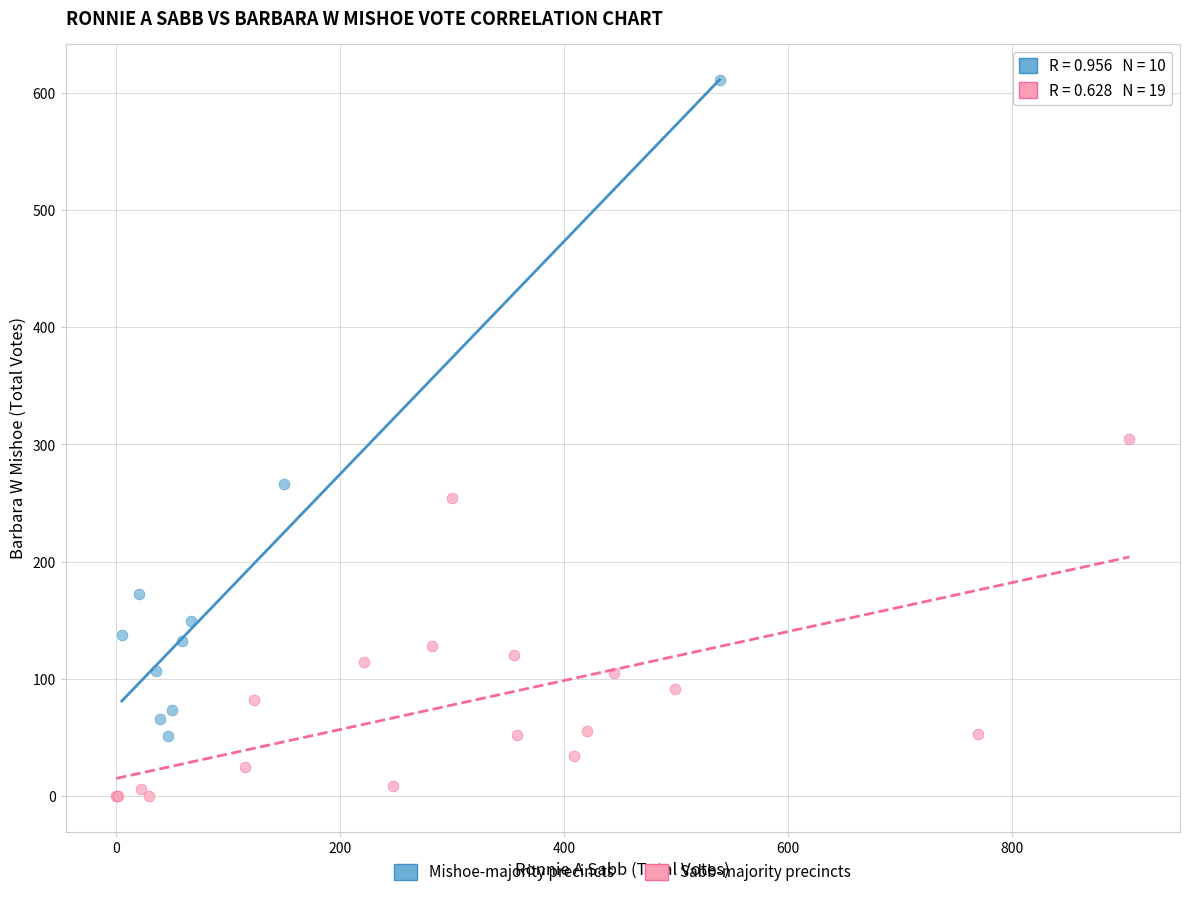

Which series contains the highest Y value?

Mishoe-majority precincts